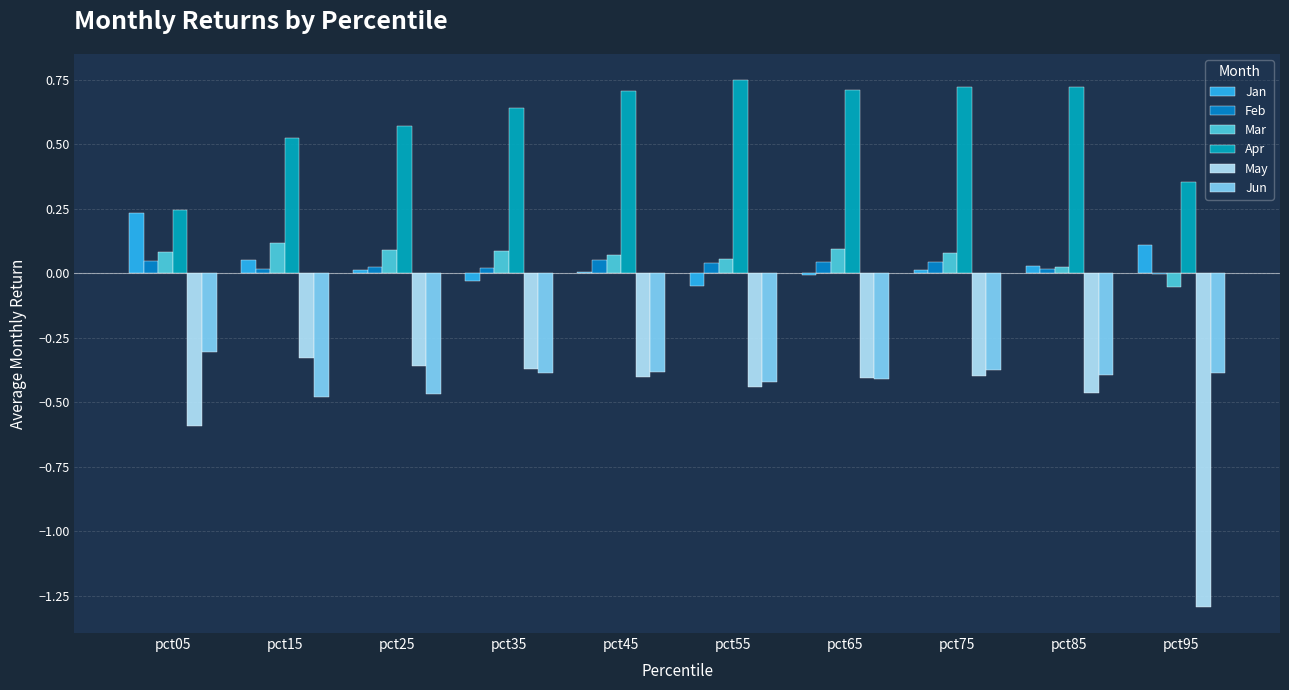

What is the value of the May bar at the 9th from the left?

-0.5